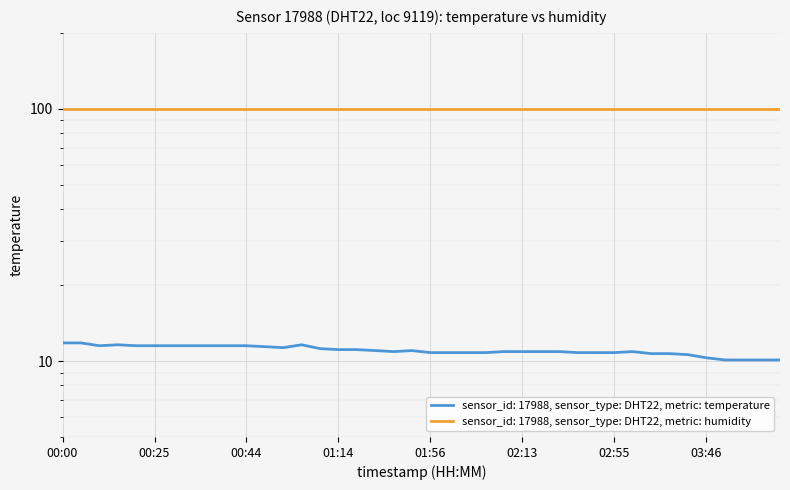

How many interior local valleys (lower than both neighbors) does the data have?

3